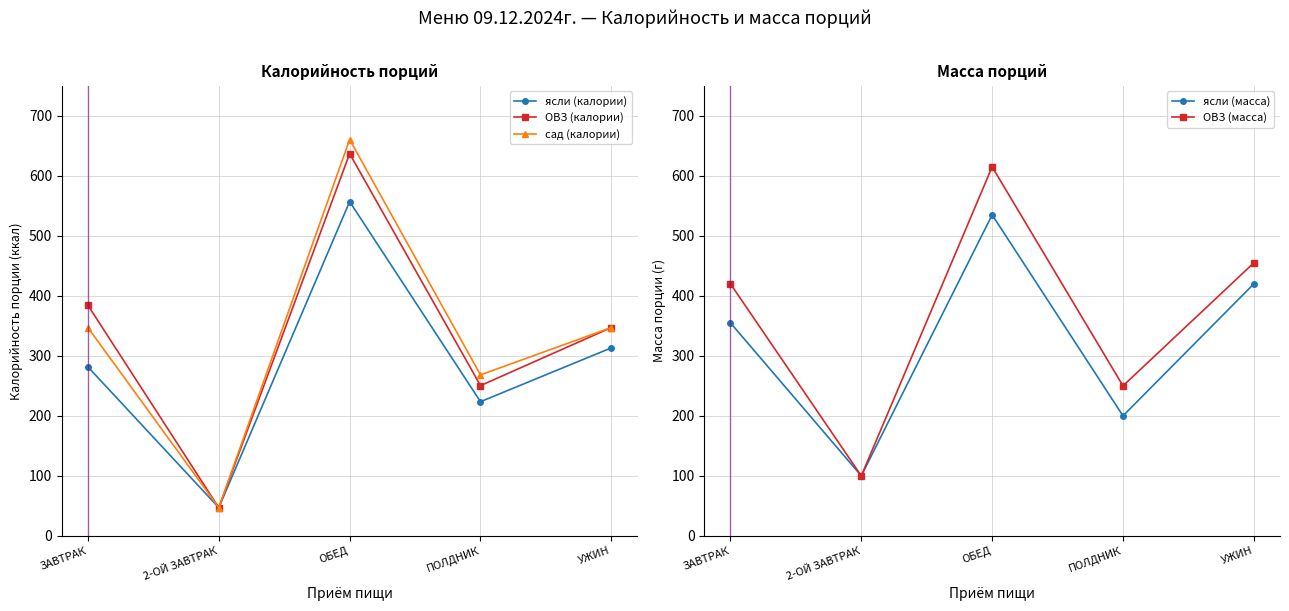

At which label is ОВЗ (масса) closest to 357?

ЗАВТРАК